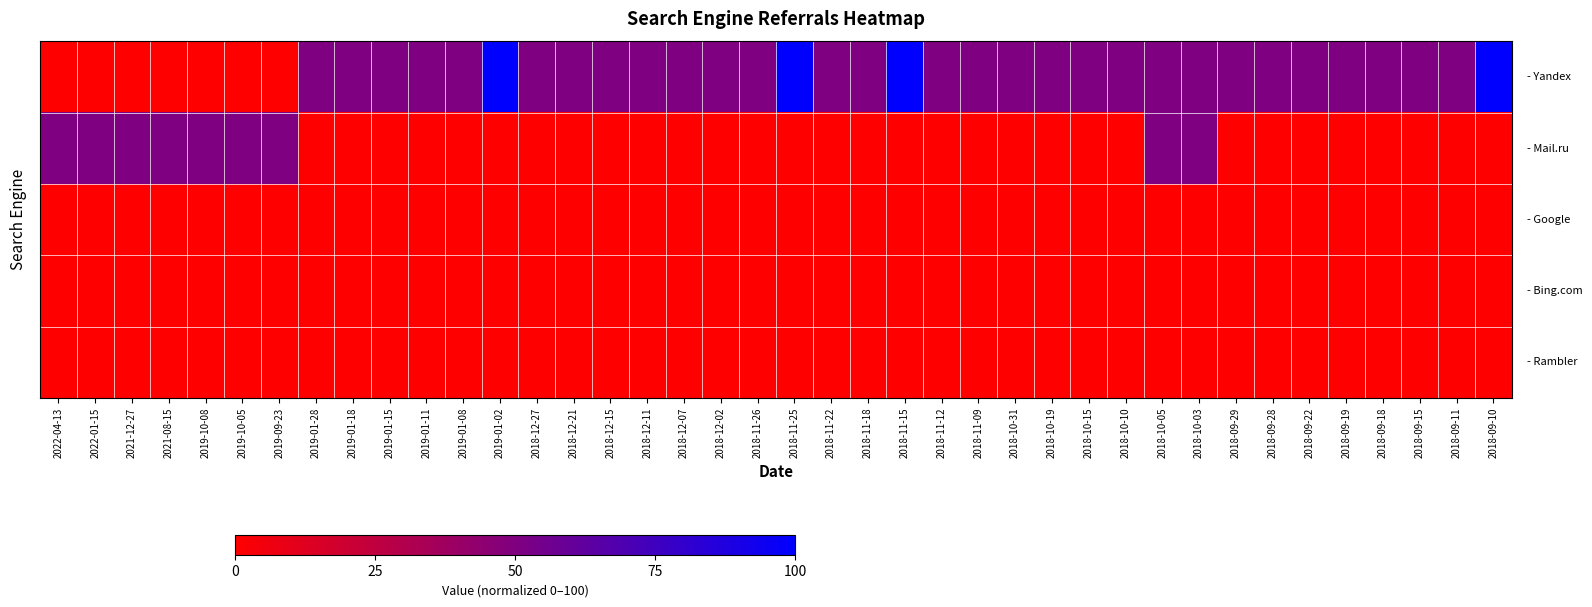

What is the difference between the highest and lowest values at 2022-04-13?

50